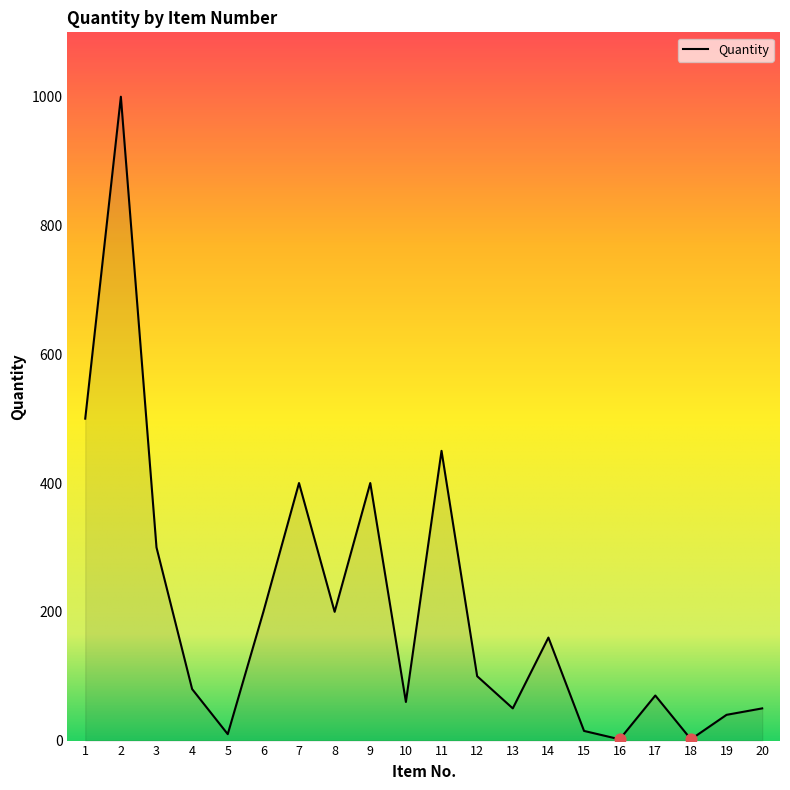

What is the change in value from 2 to 9?

-600